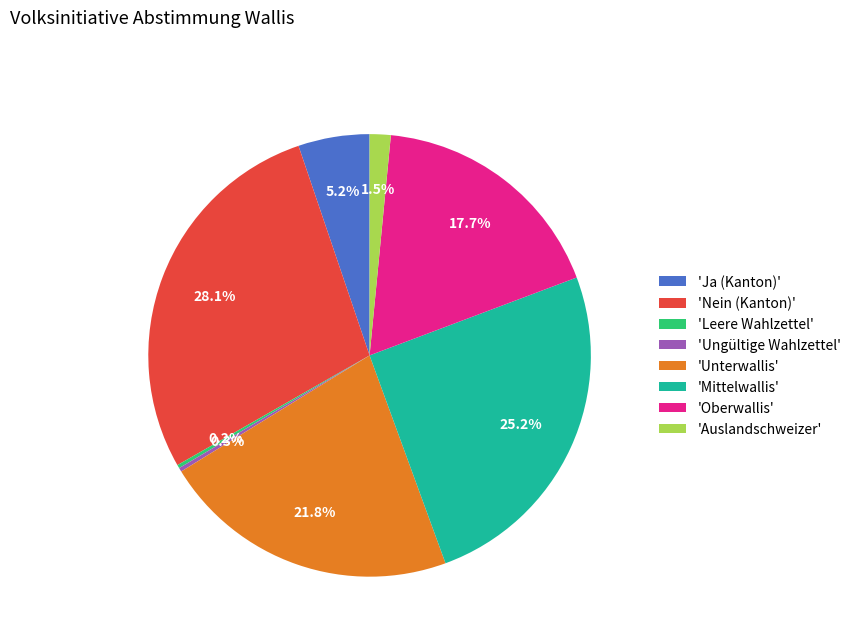

Does 'Ungültige Wahlzettel' account for over 50% of the chart?

No